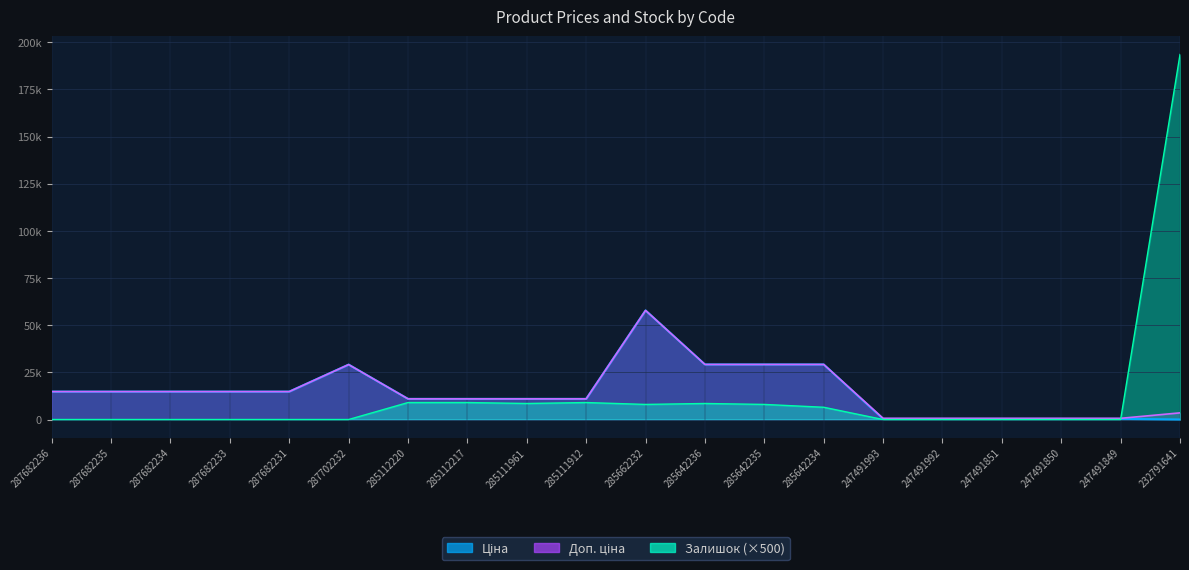

Where is Доп. ціна nearest to the value 29230?

285642236